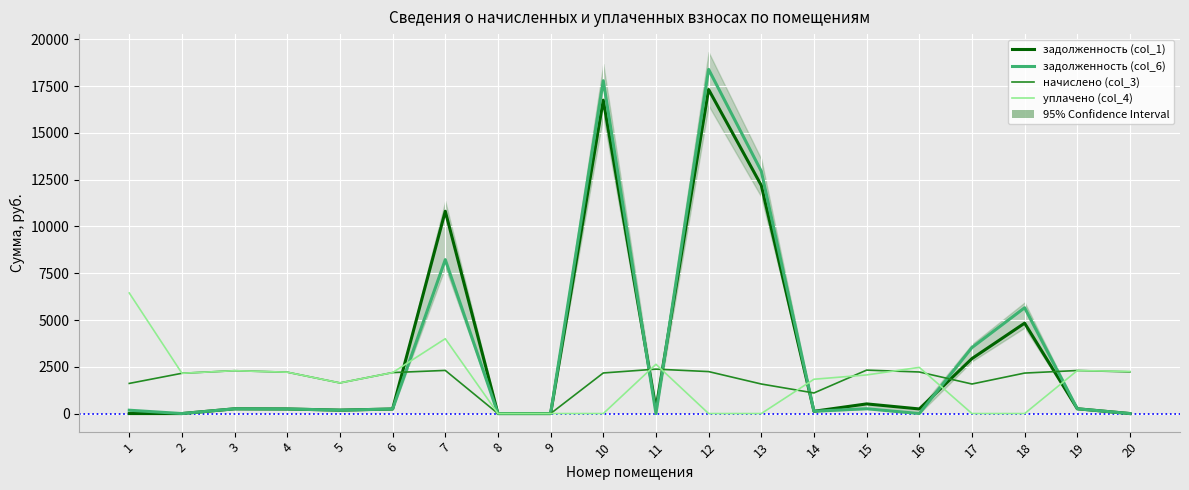

What is the greatest value displayed?

18393.7